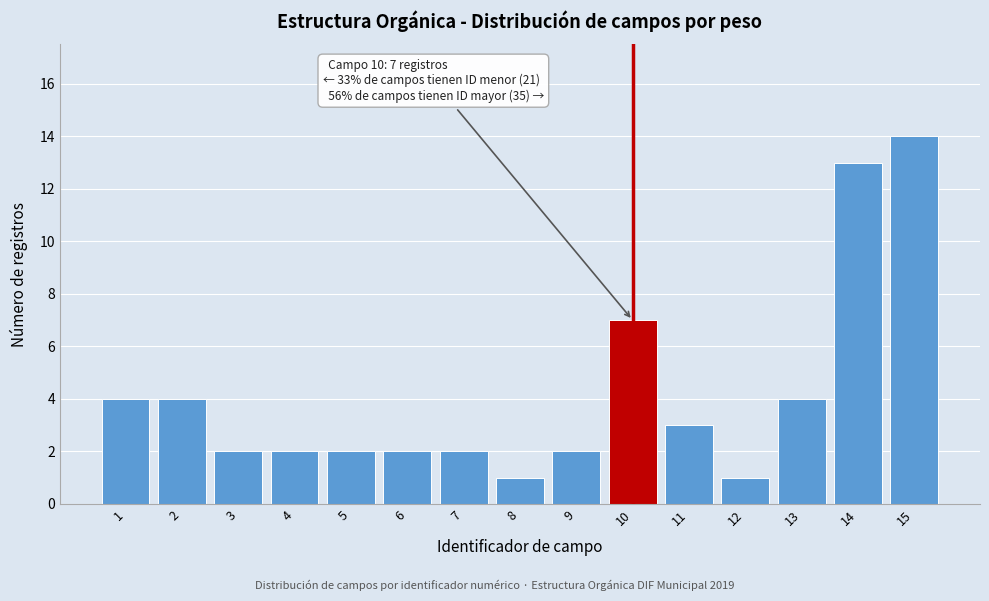

Reading right to left, transcribe all the data shown in this chart.

14	13	4	1	3	7	2	1	2	2	2	2	2	4	4